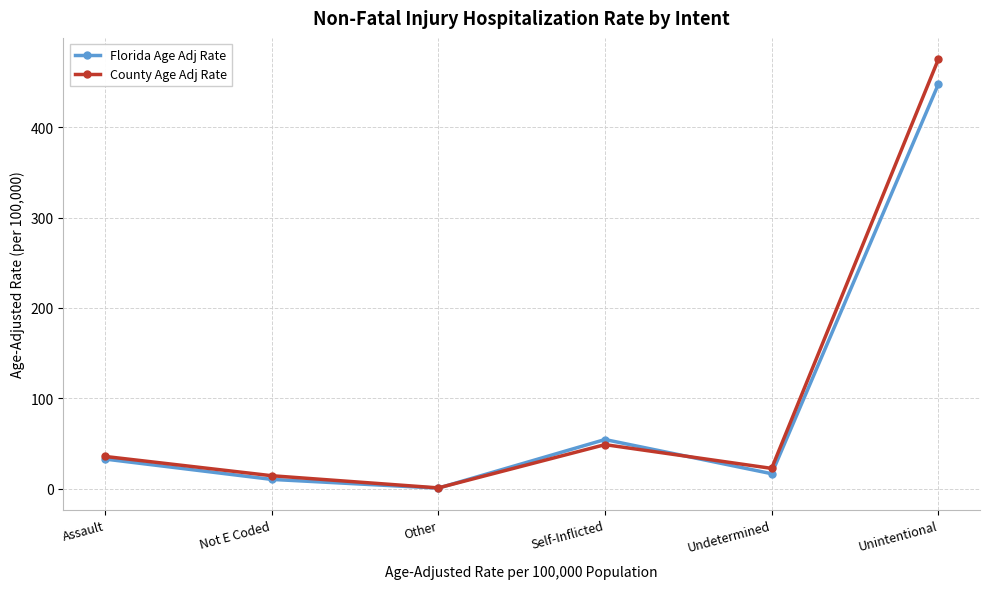

What position from the right is Assault?

6